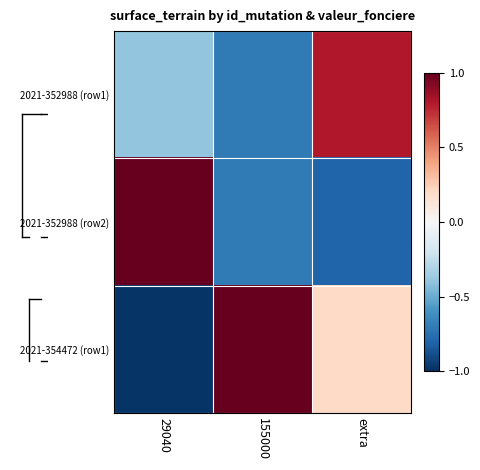

Which label corresponds to the smallest value in the chart?

29040